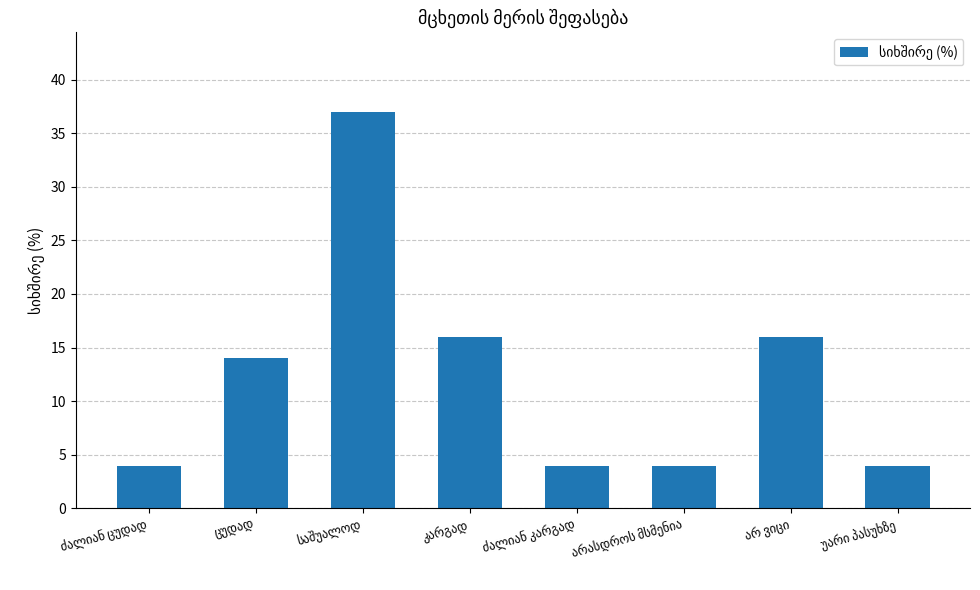

How many bars are there in total?

8